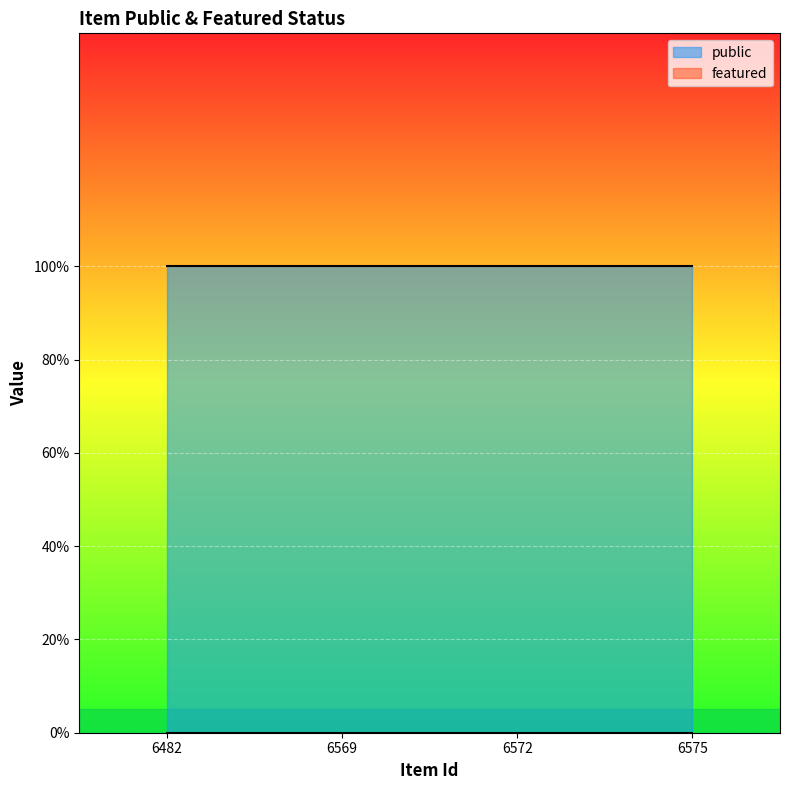

True or false: featured has a value of 0 at 6569.

True